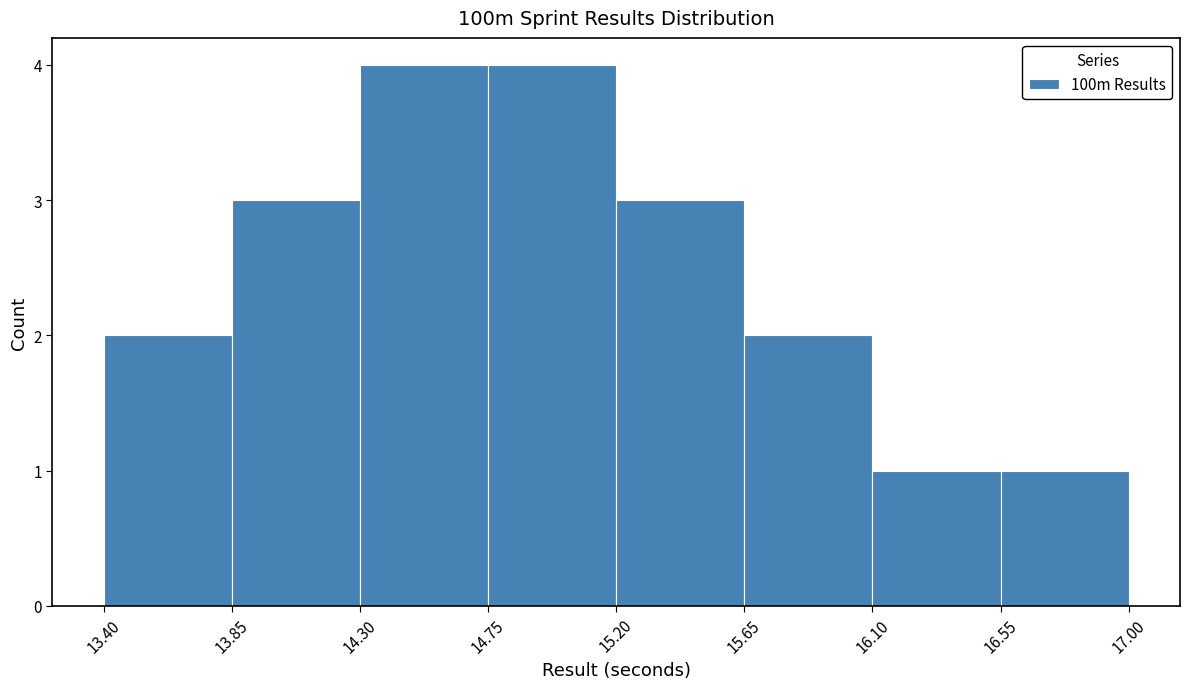

Reading left to right, list every bar in this chart as the range it spans on the x-axis followed by its height. The values are not printed on the chart, so give them approximately, as read against the axis.

13.40 to 13.85: 2
13.85 to 14.30: 3
14.30 to 14.75: 4
14.75 to 15.20: 4
15.20 to 15.65: 3
15.65 to 16.10: 2
16.10 to 16.55: 1
16.55 to 17.00: 1